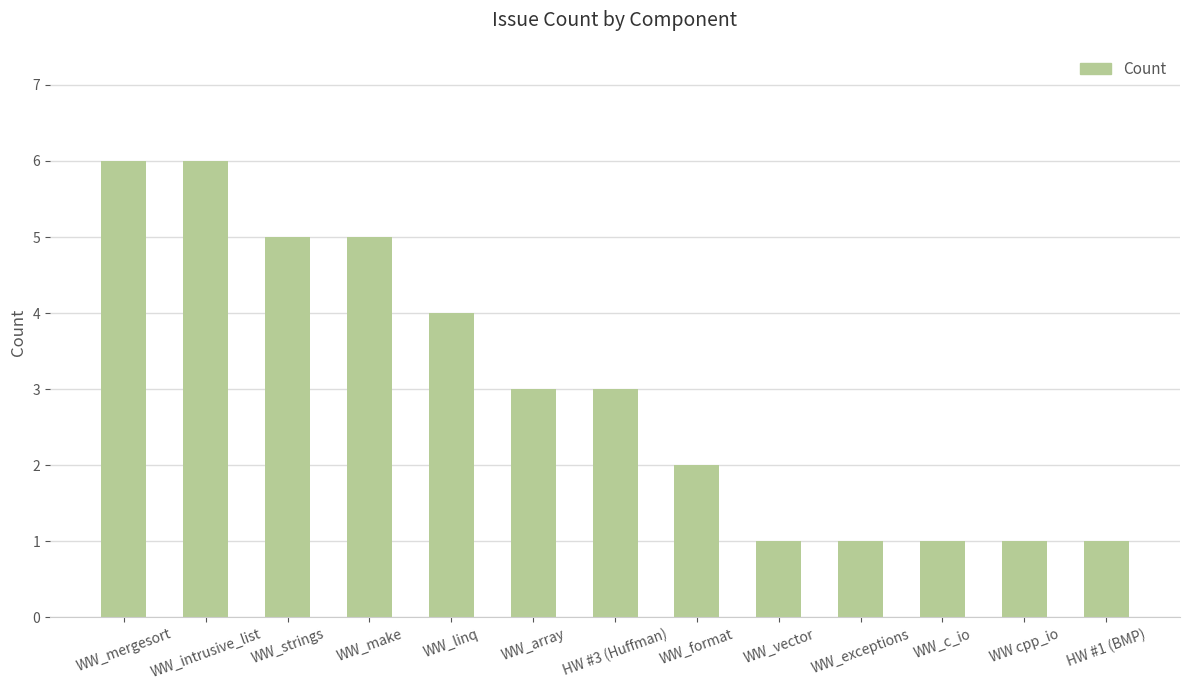

What is the approximate value at WW_make?

5